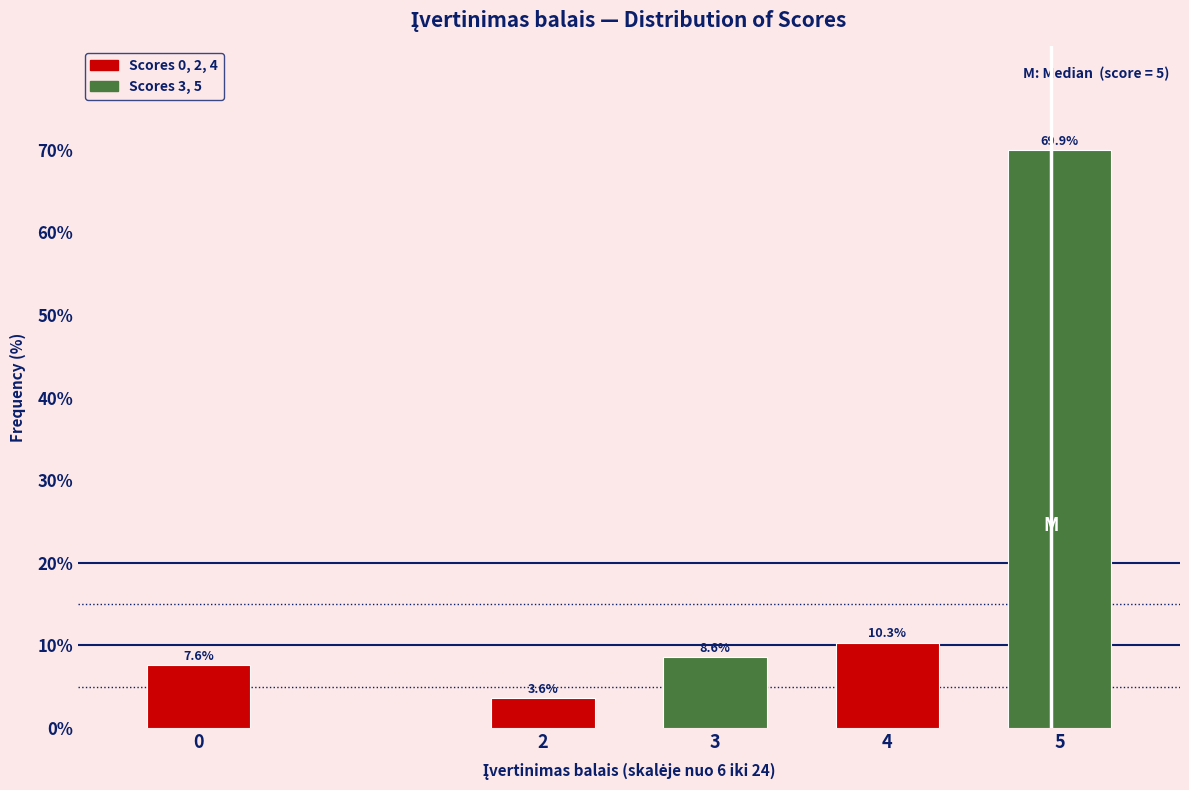

Reading left to right, what are all the values shown in this chart?

7.6	3.6	8.6	10.3	69.9